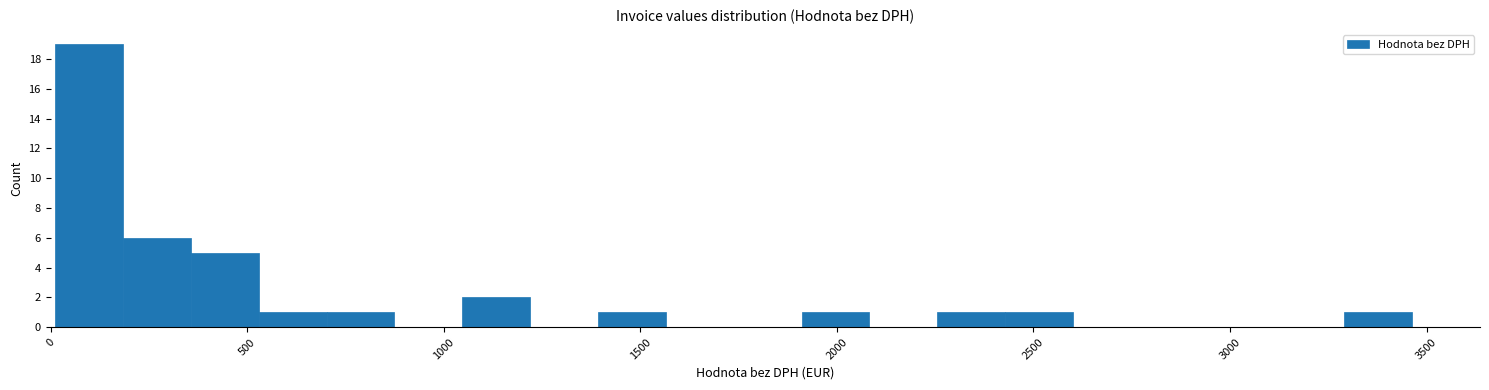

Read against the x-axis, roughly where is the centre of the tallest bar?

100